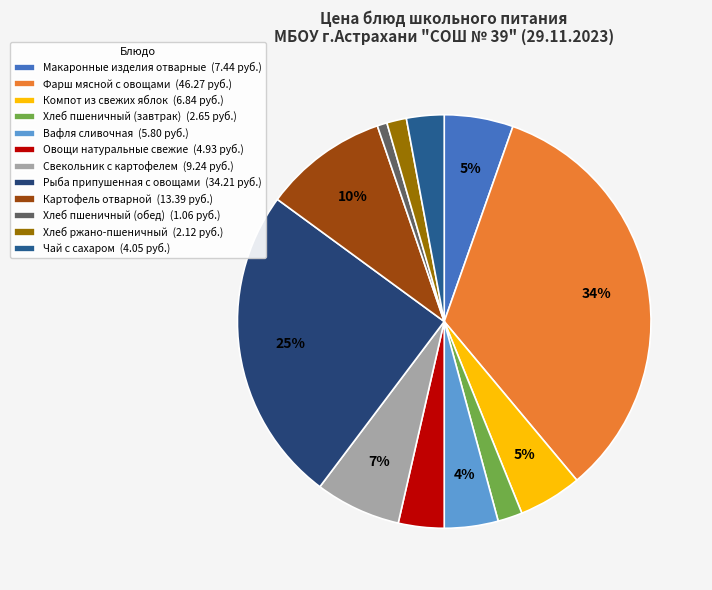

Is there any slice that represents more than half of the pie?

No